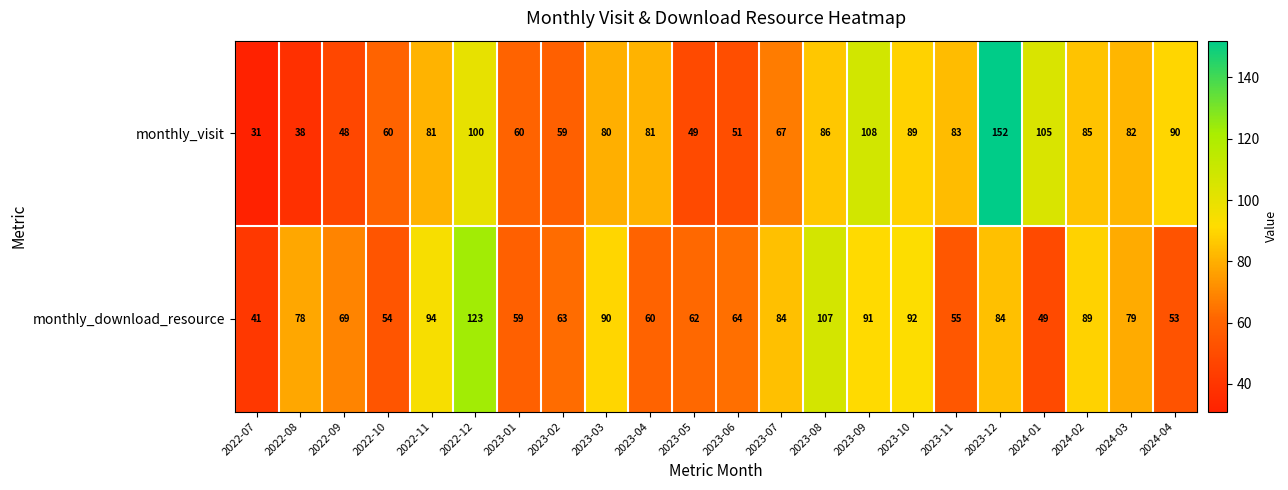

Which series has the widest spread of values?

monthly_visit